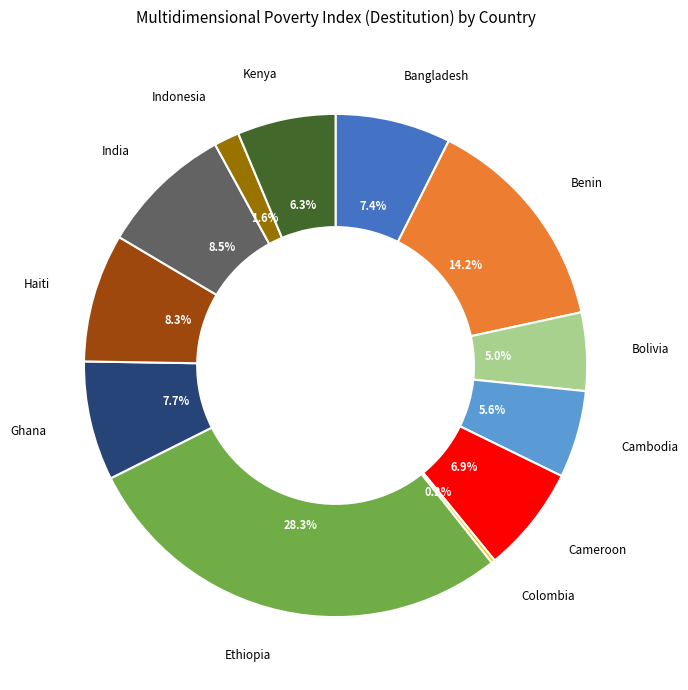

What percentage do Ghana and Bolivia together represent?

12.7%